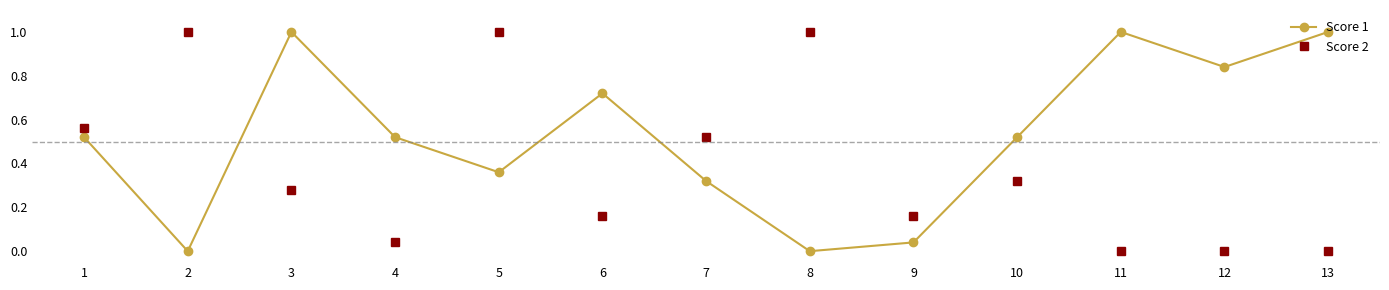

At which category is the sum across all series the highest?

5